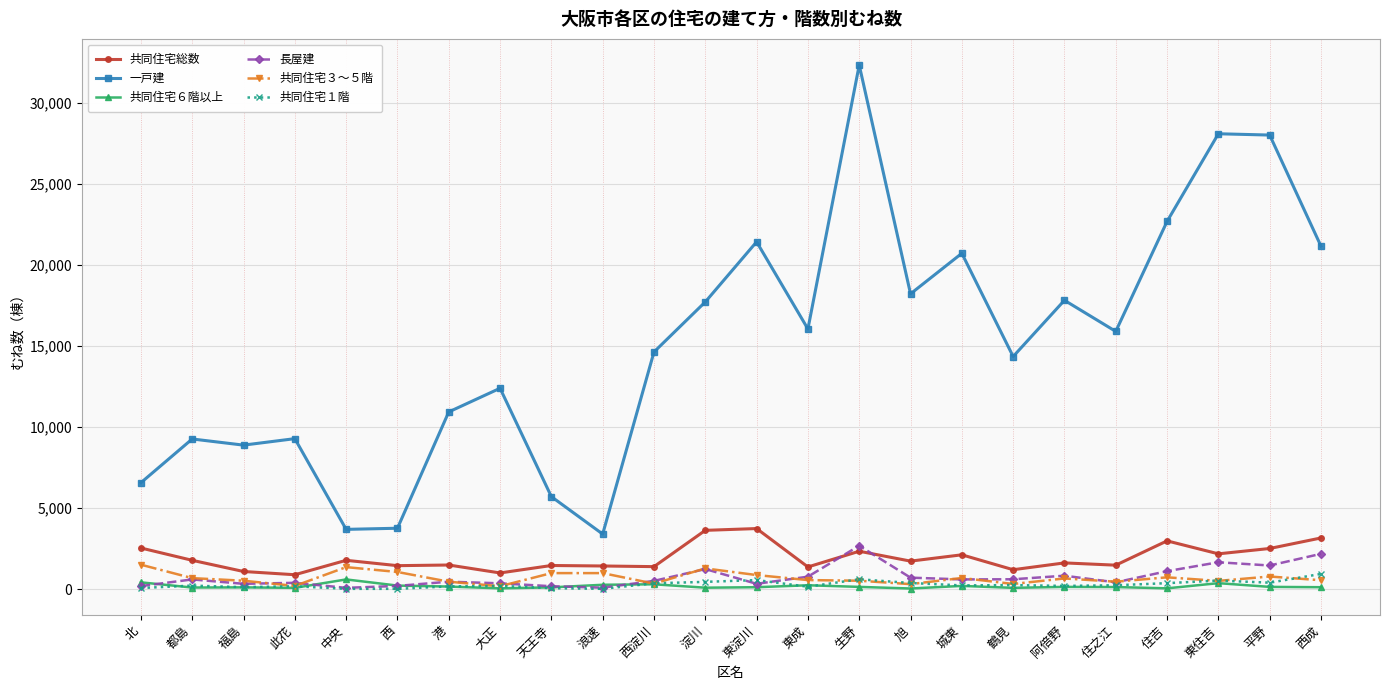

At which label does 共同住宅６階以上 first exceed 140?

北